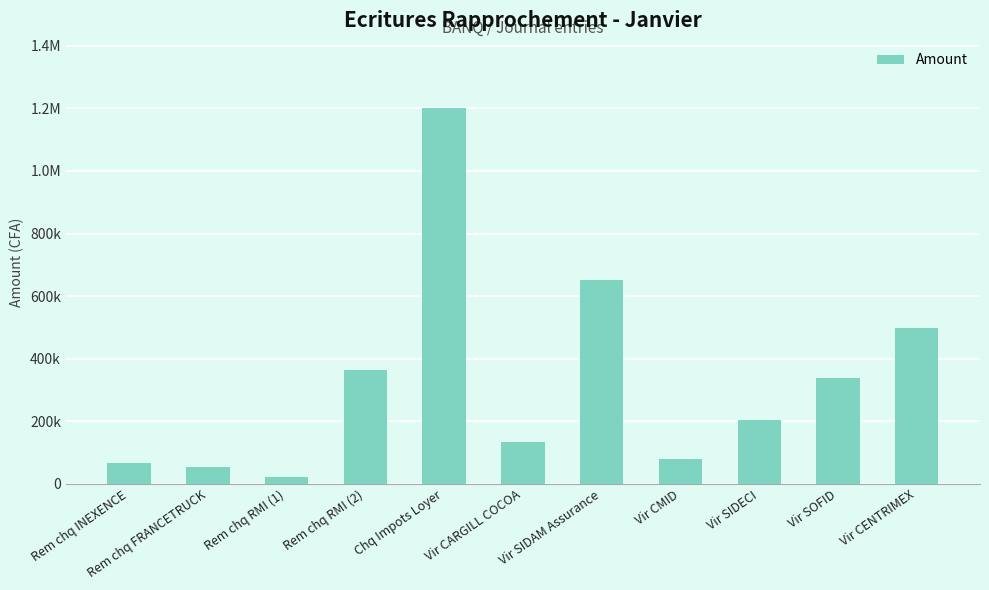

Does the chart contain any negative values?

No